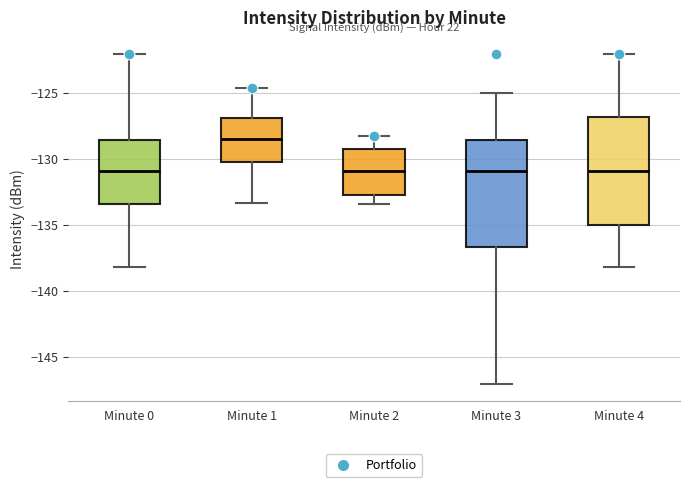

Reading left to right, transcribe this box plot: for each box, give where its median line is, the range the box spans, and where its two whiskers end, as read against the y-axis. The values are not printed on the chart, so give them approximately, as read against the axis.

Minute 0: median -131.0, box -133.5 to -128.5, whiskers -138.0 to -122.0
Minute 1: median -128.5, box -130.0 to -127.0, whiskers -133.5 to -124.5
Minute 2: median -131.0, box -132.5 to -129.0, whiskers -133.5 to -128.5
Minute 3: median -131.0, box -136.5 to -128.5, whiskers -147.0 to -125.0
Minute 4: median -131.0, box -135.0 to -127.0, whiskers -138.0 to -122.0